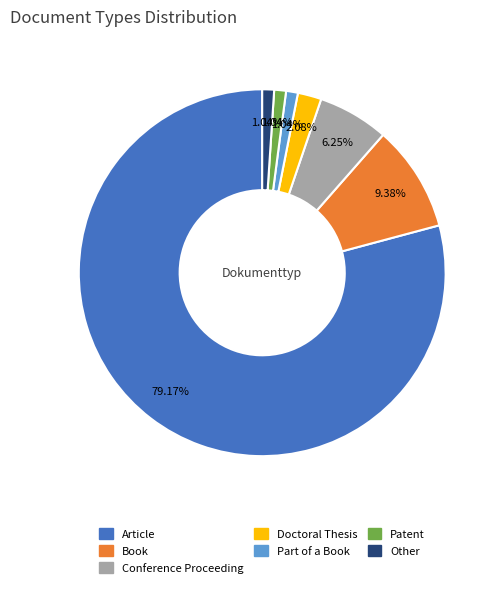

How many segments does this pie chart have?

7